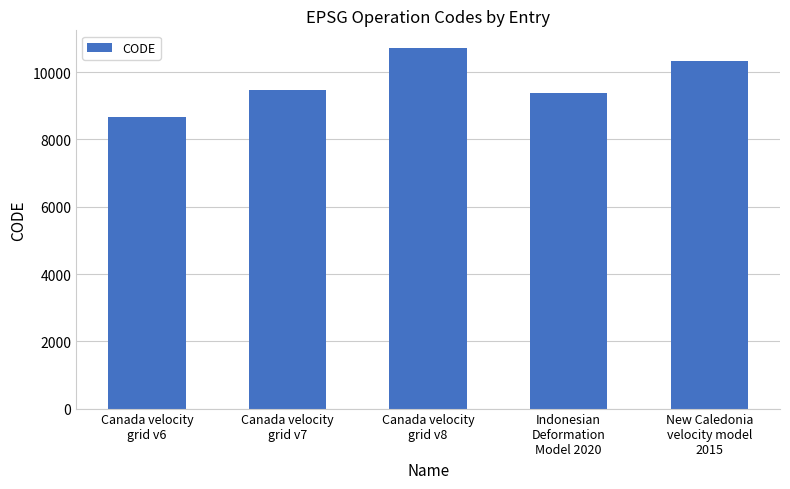

The chart shows a value of 9483 at Canada velocity
grid v7. True or false?

True